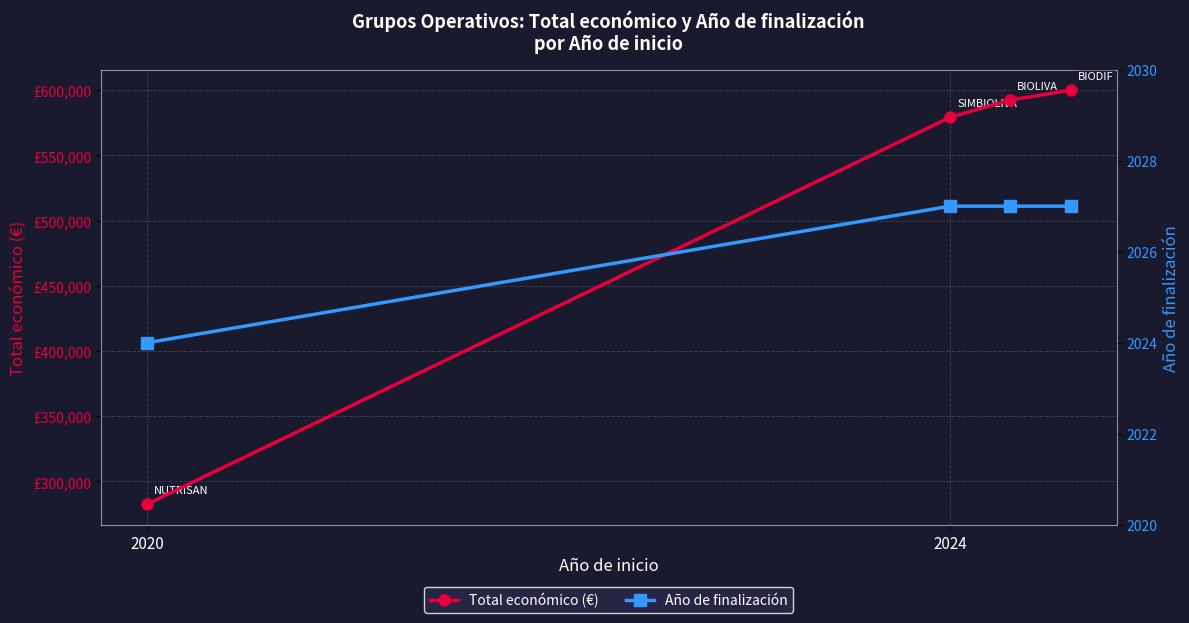

What is the label of the 1st point from the left?

2020